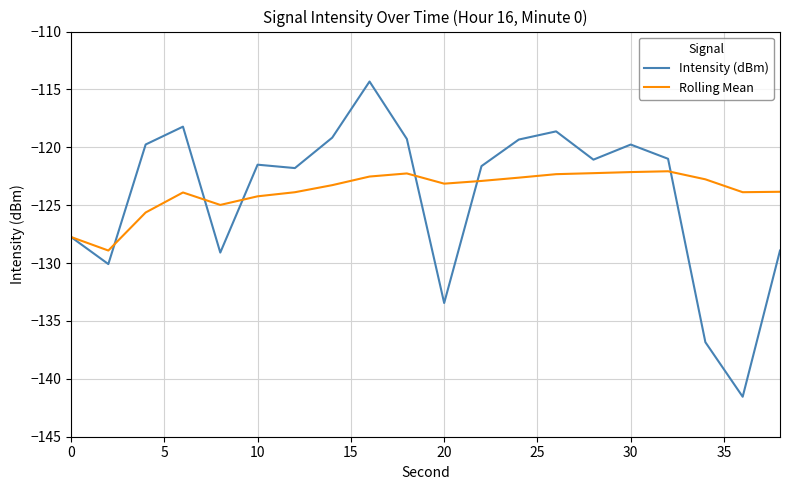

Rank the series by their maximum value, from highest to lowest.

Intensity (dBm), Rolling Mean